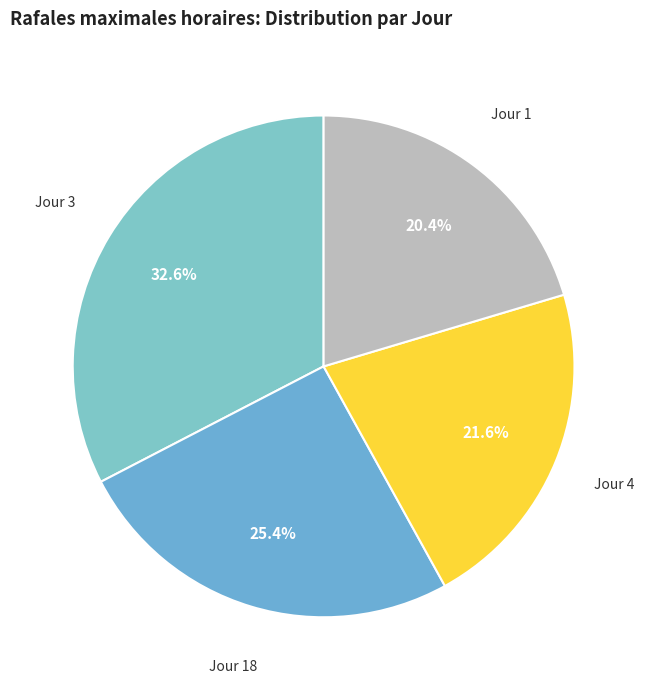

To the nearest percent, what is the difference between the largest and smallest slice percentages?

12%